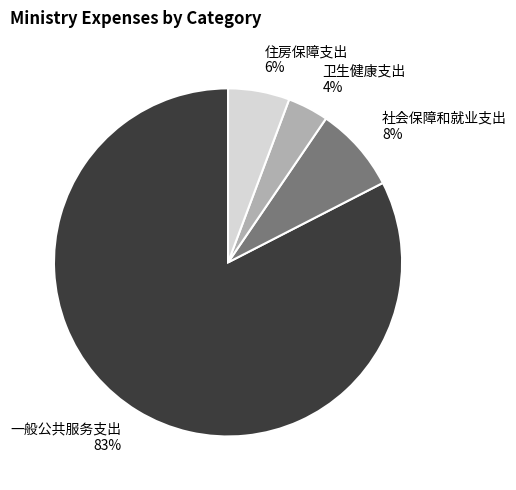

The 住房保障支出 slice represents 6% of the pie. True or false?

True